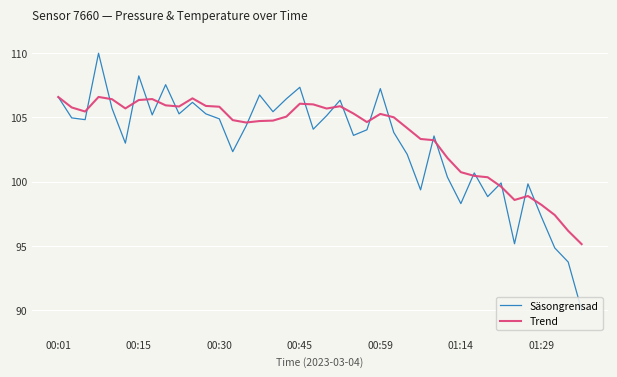

What is the highest value of the Trend series?

106.6